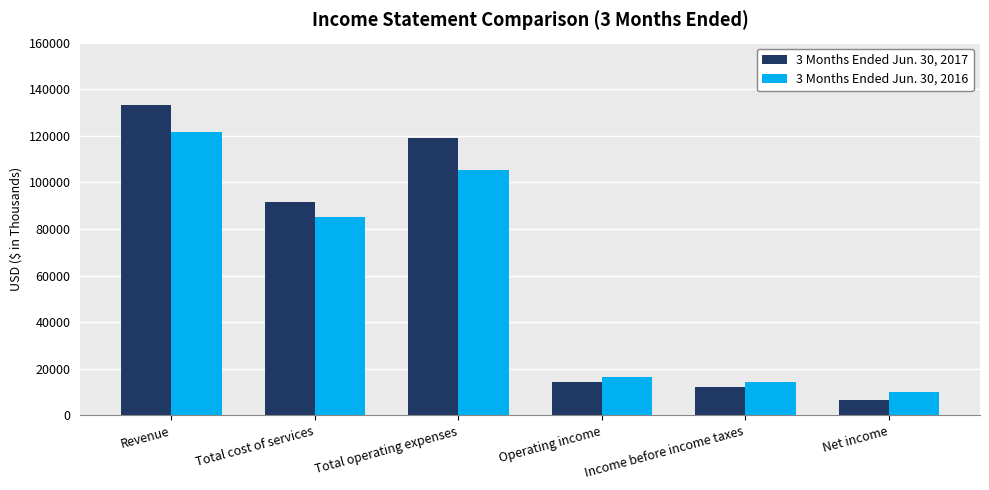

Is the value of 3 Months Ended Jun. 30, 2017 at Operating income greater than the value of 3 Months Ended Jun. 30, 2016 at Operating income?

No